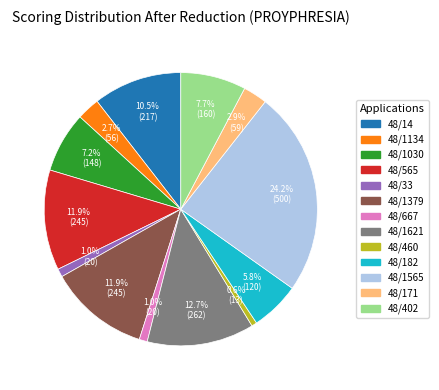

Is there a majority slice in this chart?

No